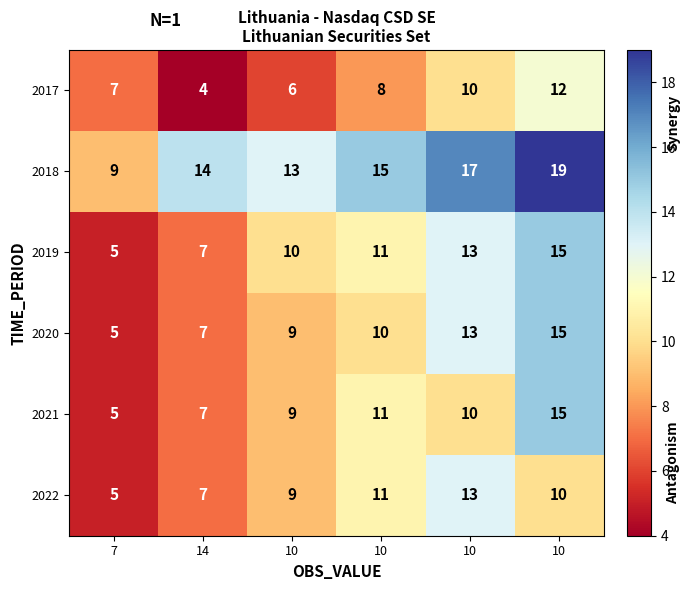

How many series are shown in this chart?

6